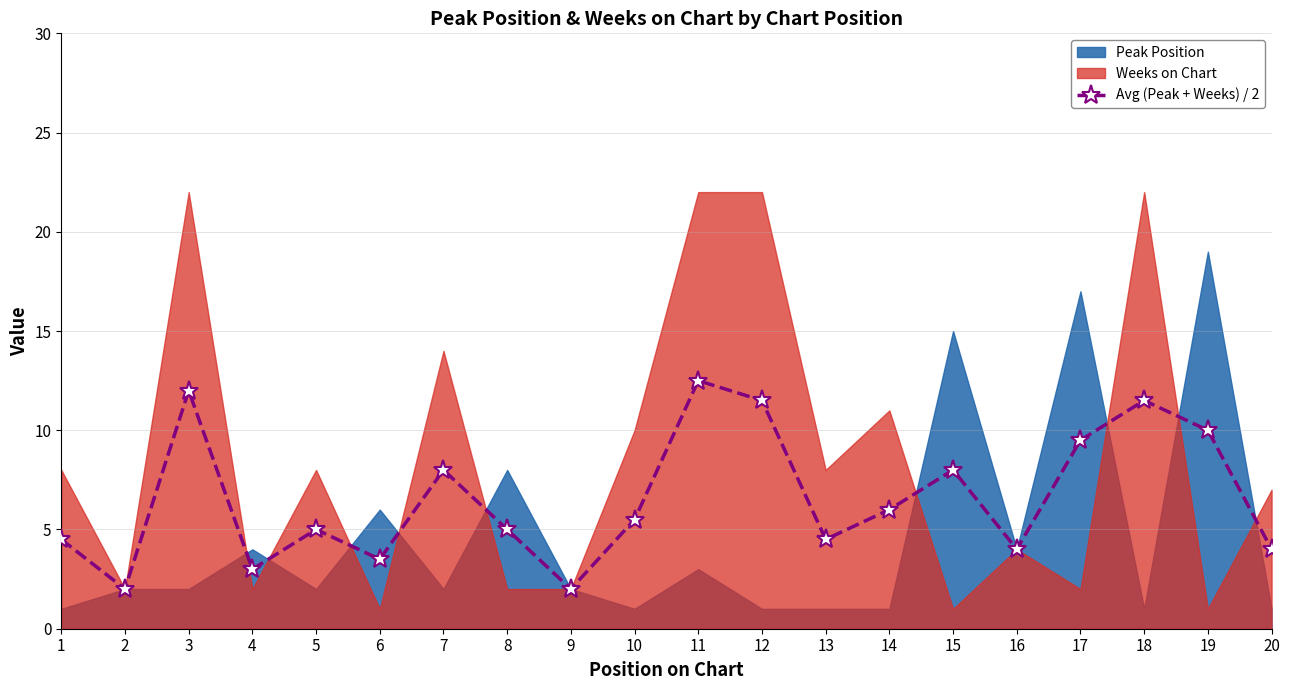

The chart shows a value of 9.5 at 17. True or false?

True